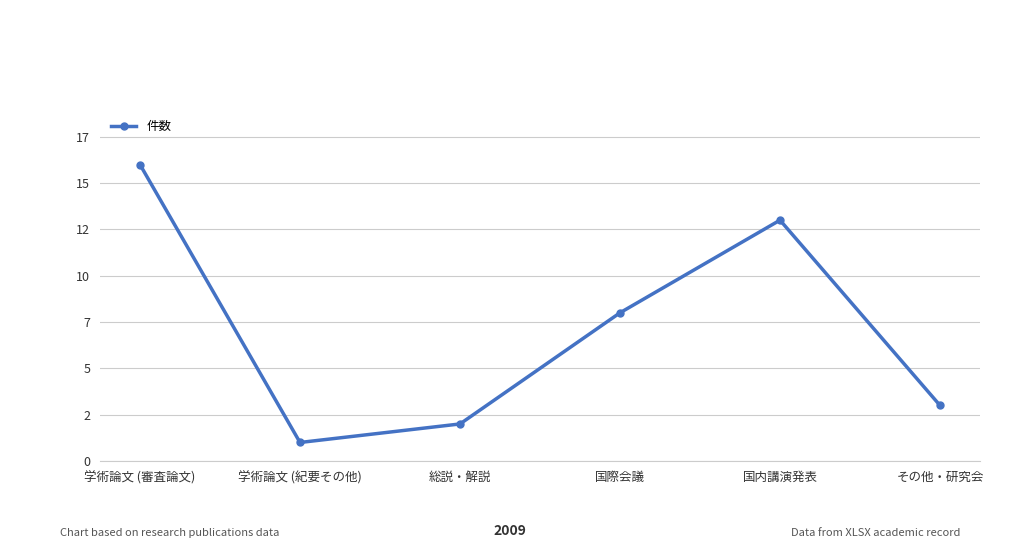

Rank the categories by value from highest to lowest.

学術論文 (審査論文), 国内講演発表, 国際会議, その他・研究会, 総説・解説, 学術論文 (紀要その他)